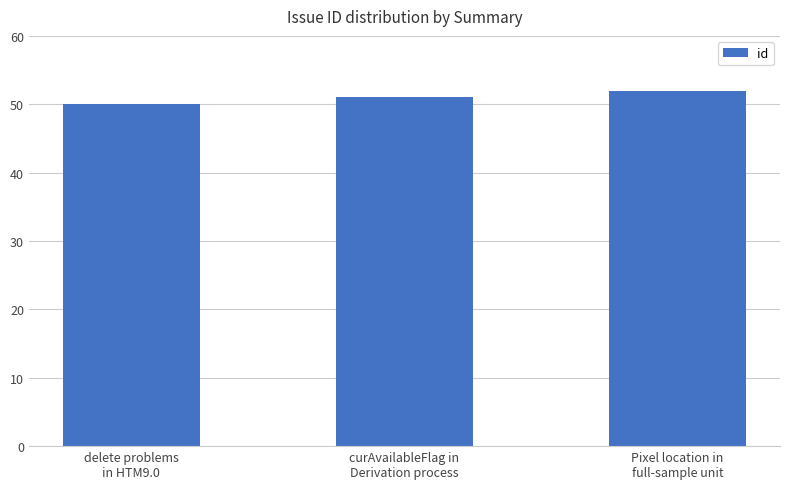

What is the sum of the values at delete problems
in HTM9.0 and Pixel location in
full-sample unit?

102